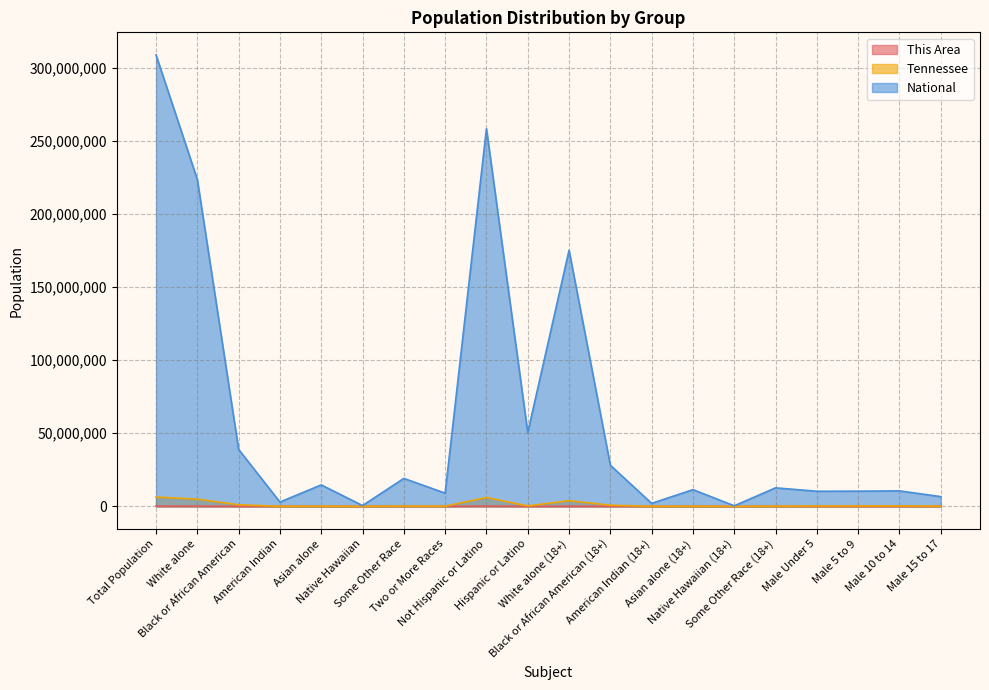

Is it true that National equals 540013 at Native Hawaiian?

True